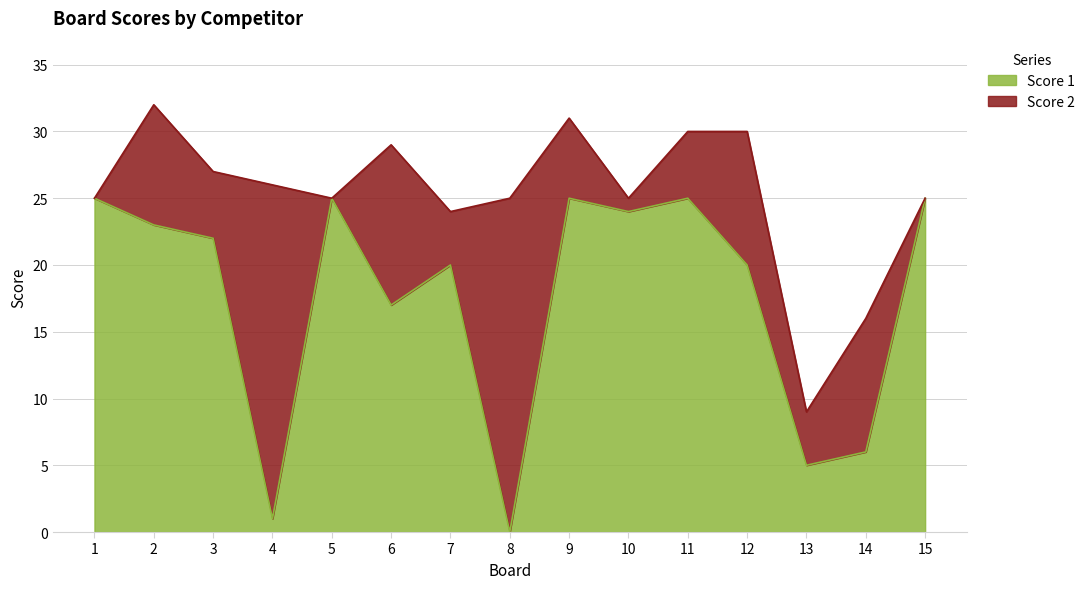

What is the approximate value at 9?

25